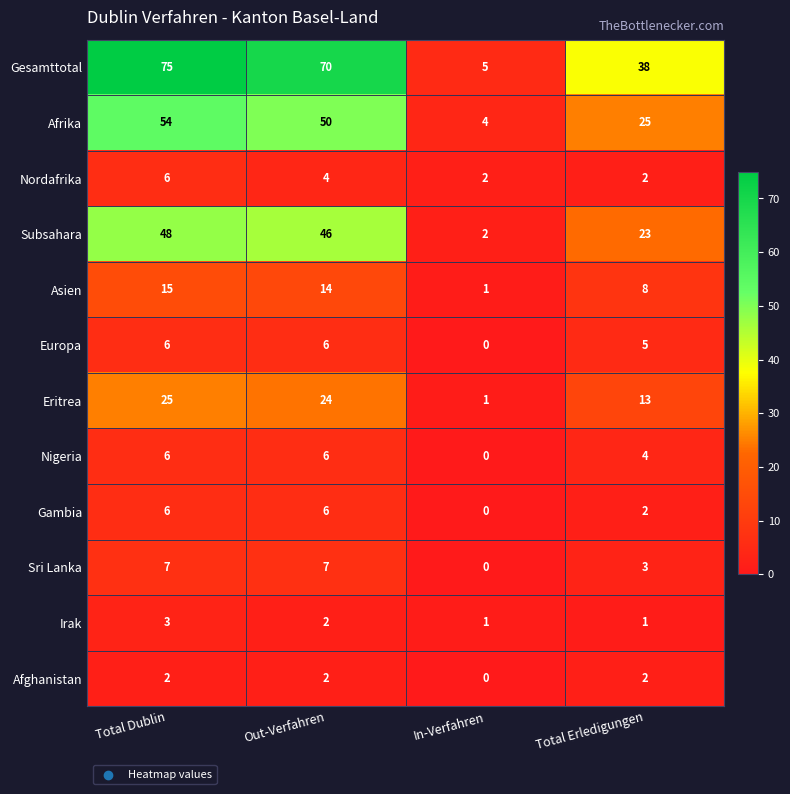

What is the sum of all Europa values?

17